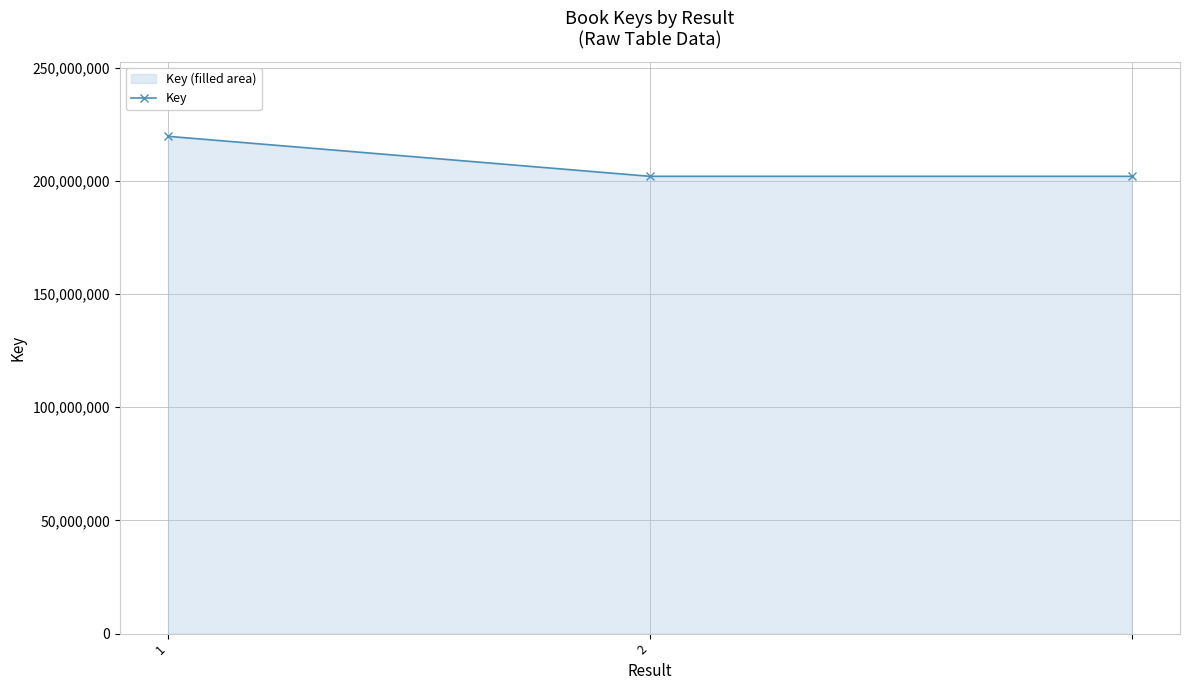

What is the smallest value displayed?

202028239